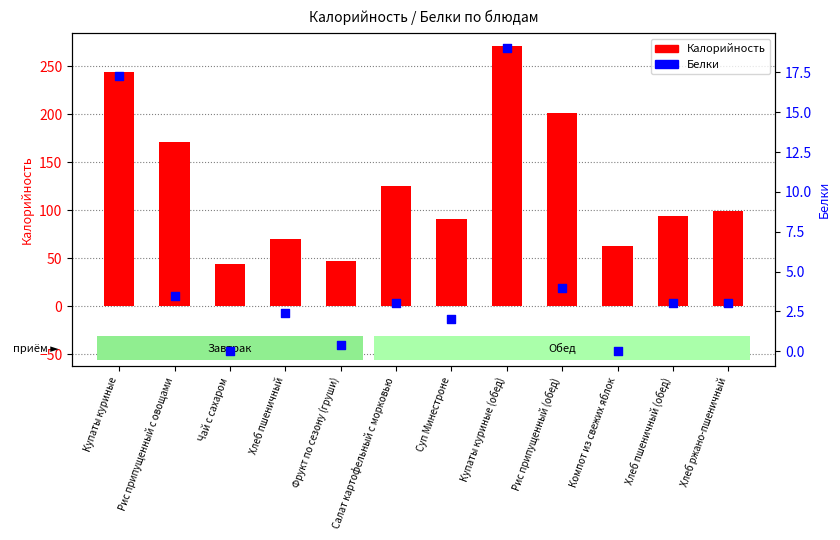

At how many categories does at least one series exceed 202?

2